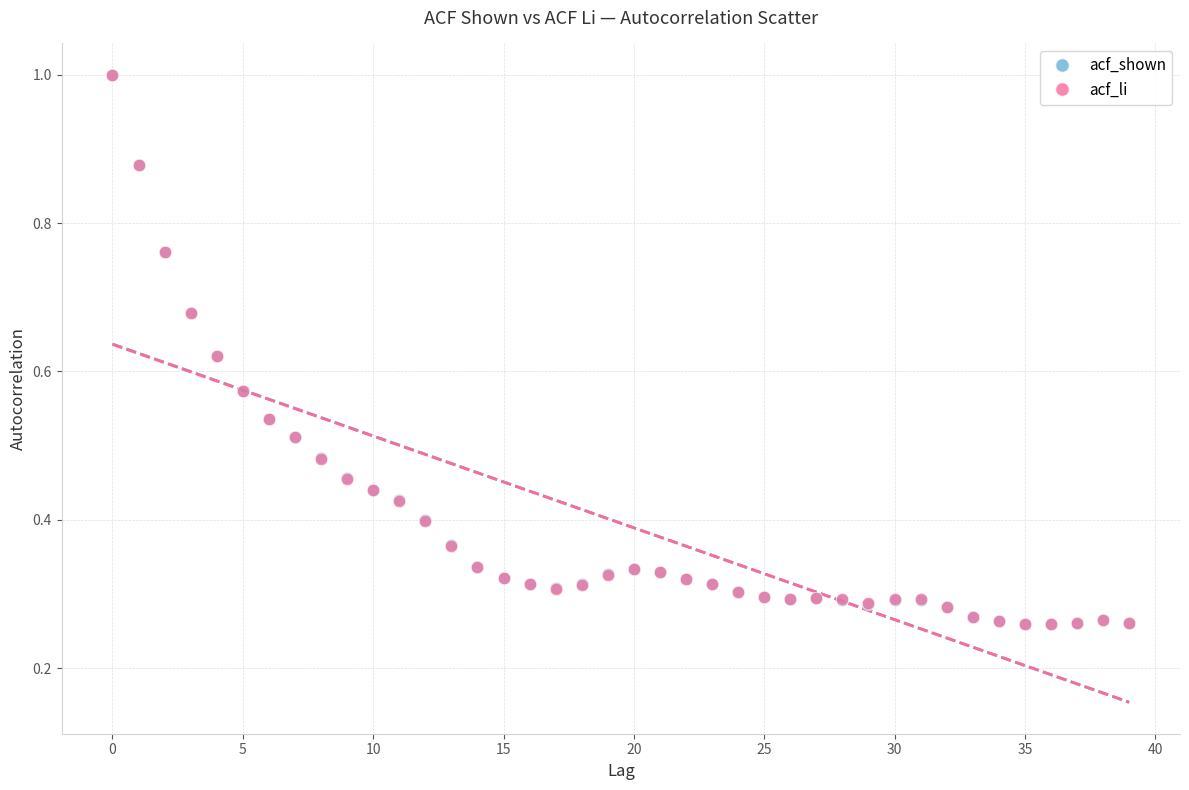

What are all the series names shown in the legend?

acf_shown, acf_li